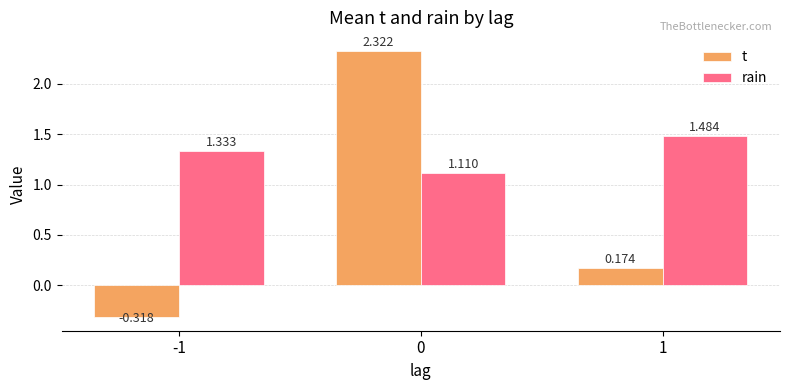

What is the total value across all series at -1?

1.0